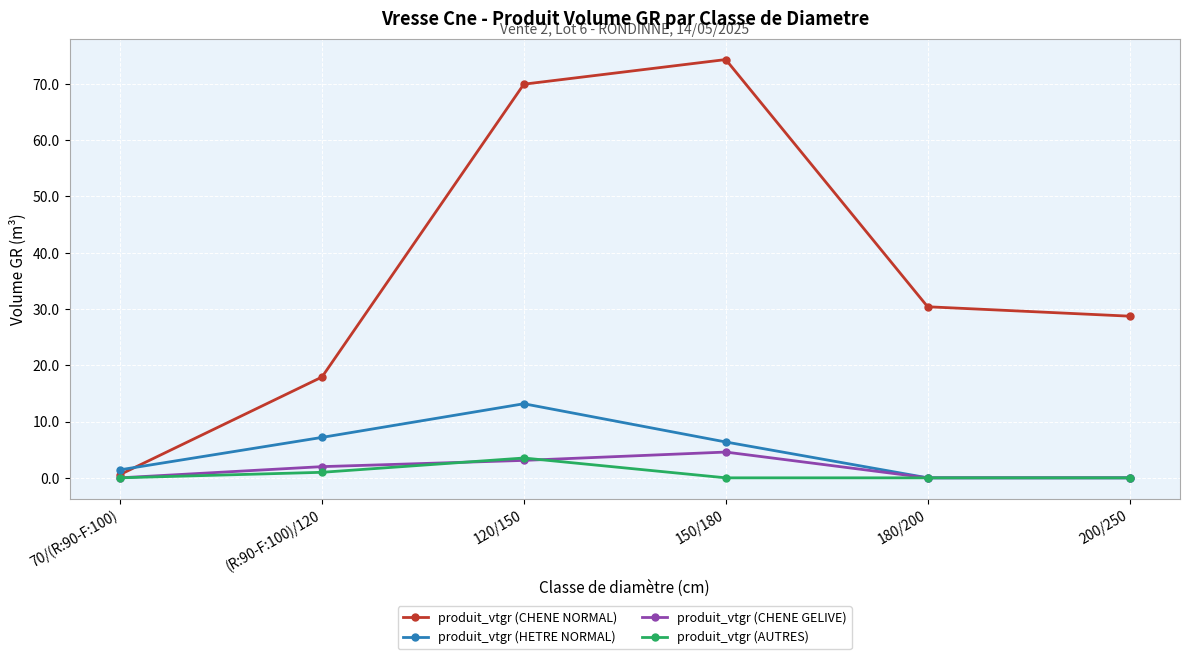

At which category is the sum across all series the highest?

120/150